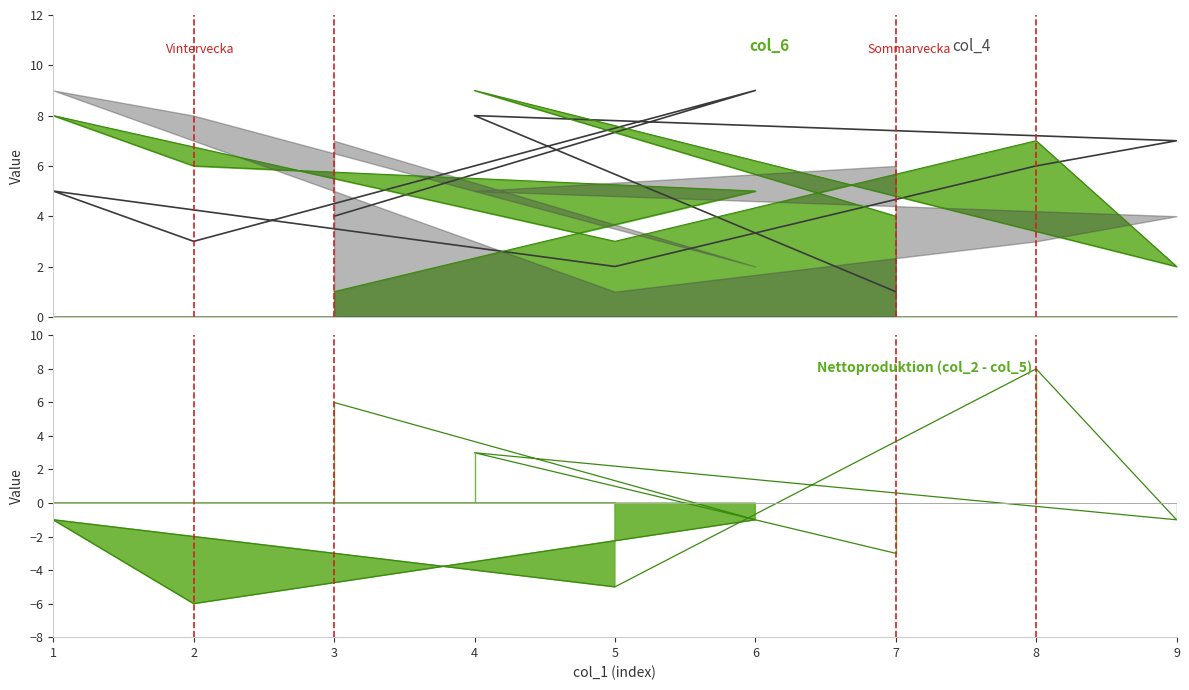

What is the average value?

5